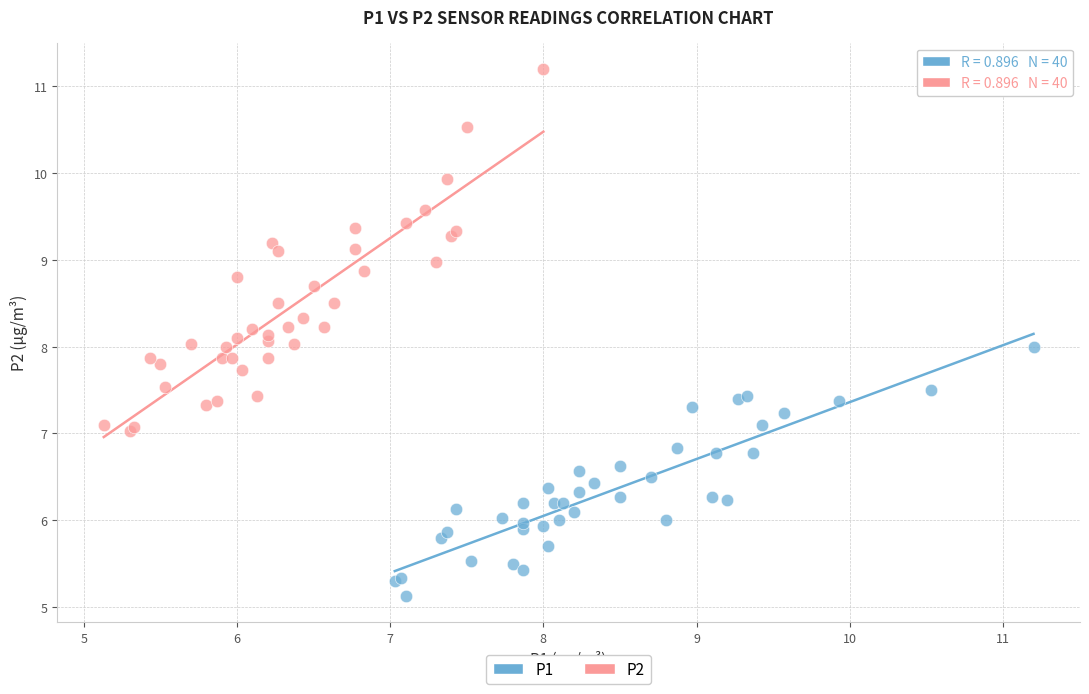

Which series has the largest Y range (max minus min)?

P2